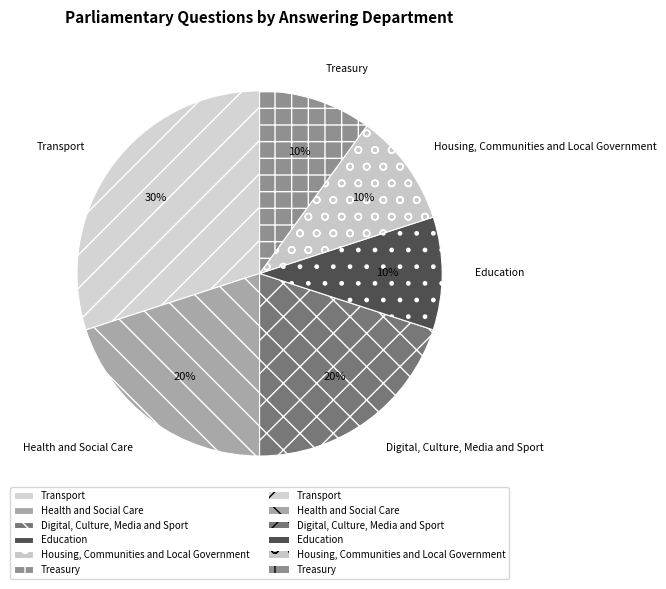

Which category has the biggest portion of the pie?

Transport